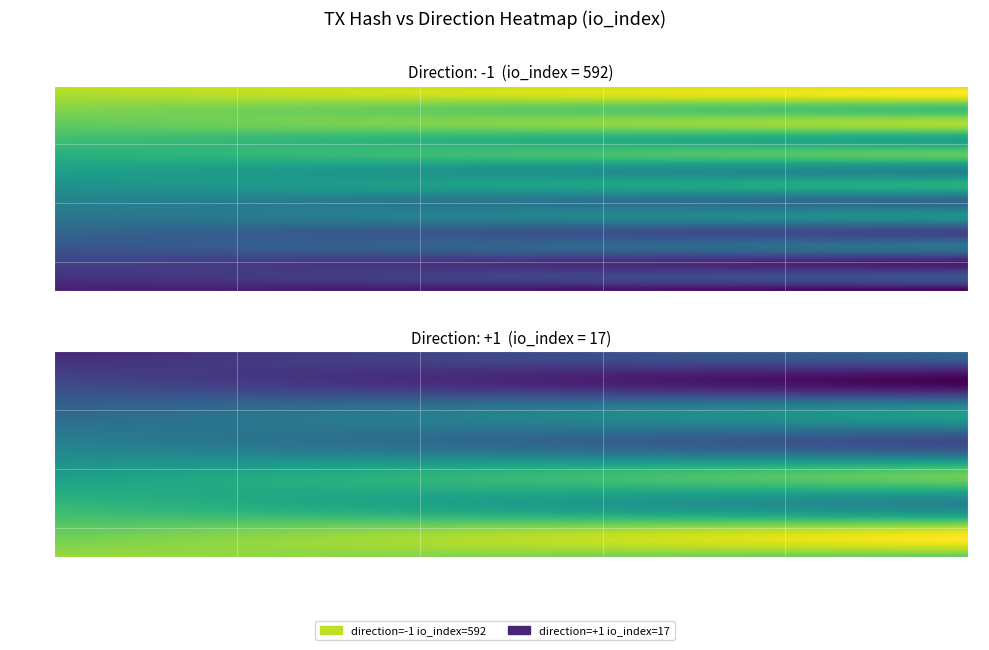

At how many categories does at least one series exceed 49?

1